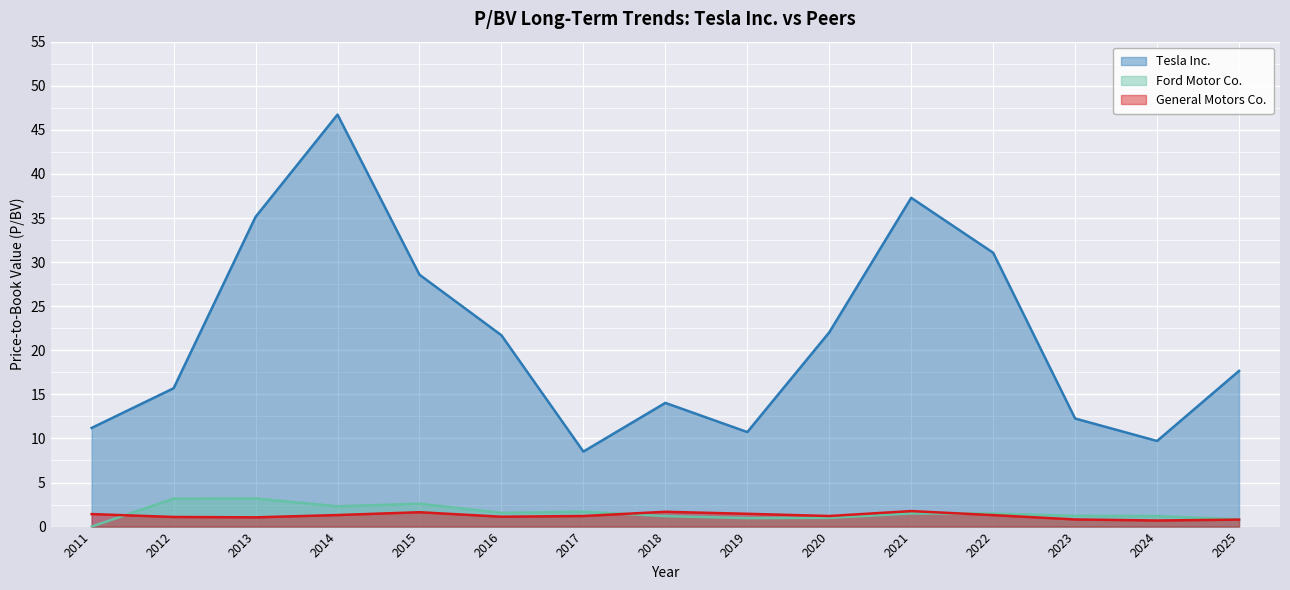

What is the difference between the maximum and minimum values in the General Motors Co. series?

1.1